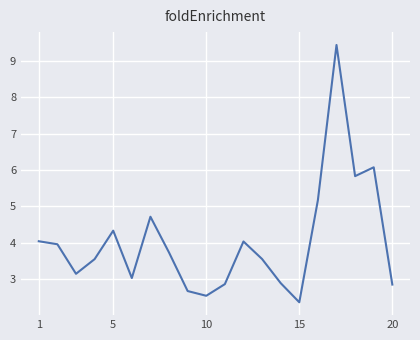

What is the greatest value displayed?

9.4